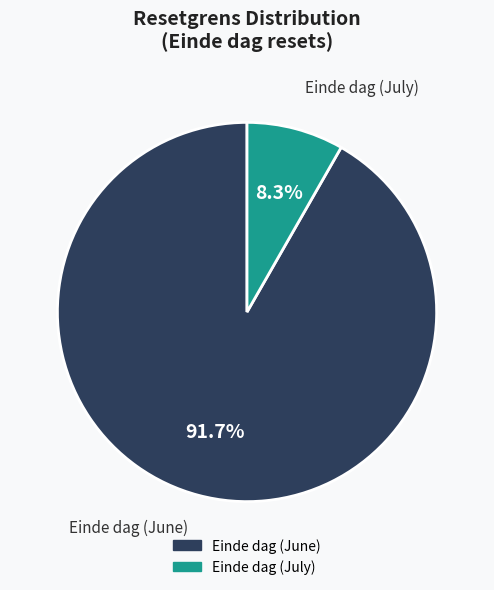

How many segments does this pie chart have?

2